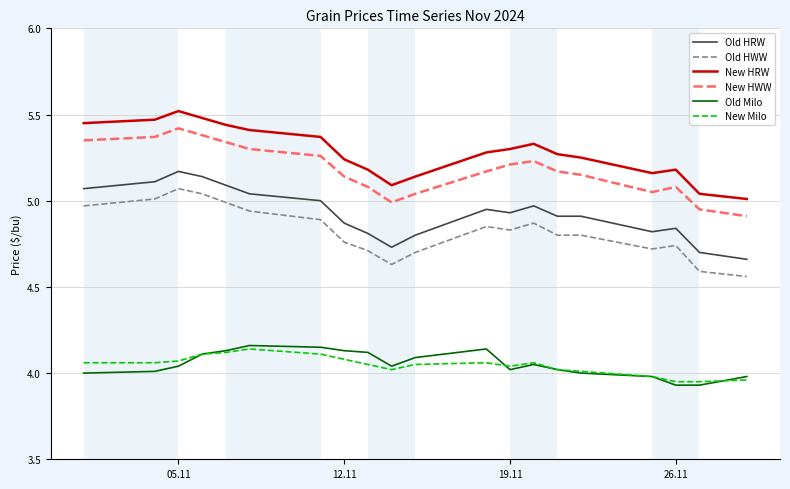

True or false: New HRW and Old Milo cross at least once.

False